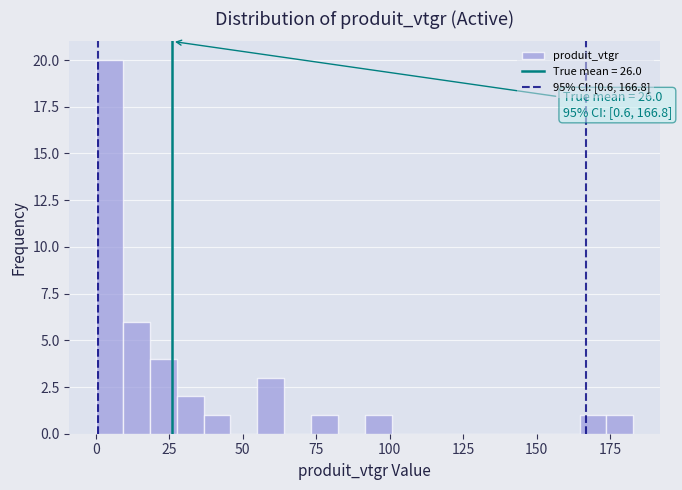

Around what value on the x-axis is the tallest bar? Give the approximate position of its centre, as read against the axis.

5